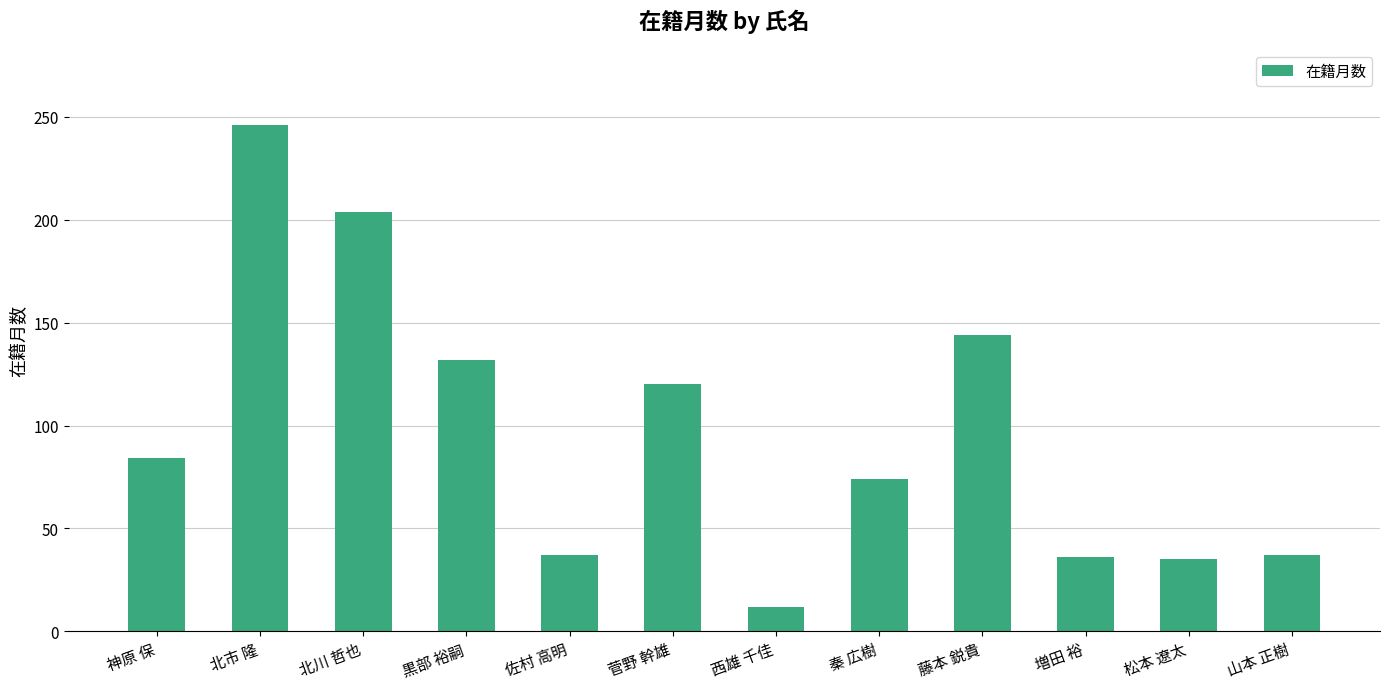

Which label corresponds to the smallest value in the chart?

西雄 千佳